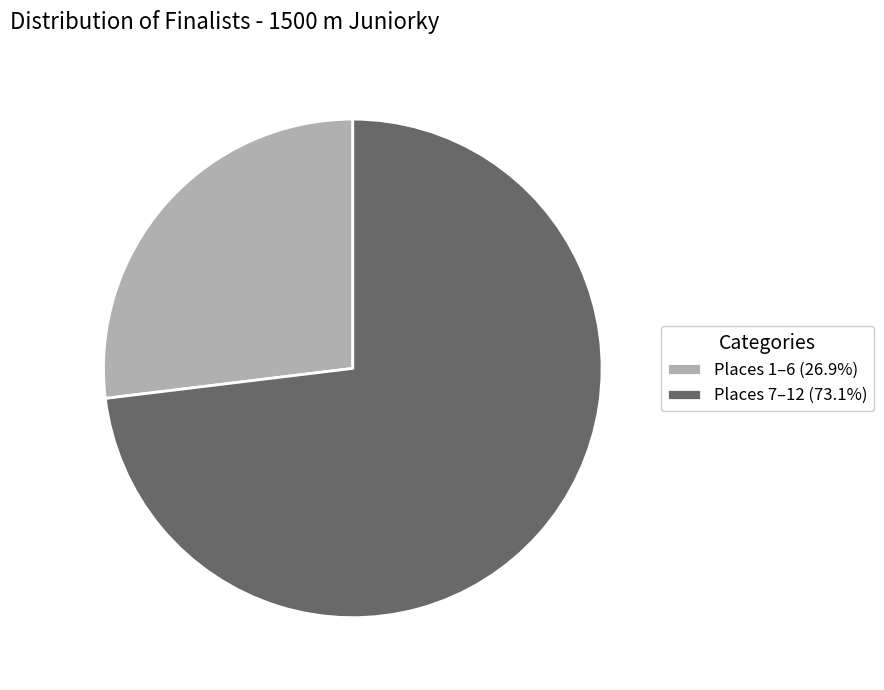

Is there any slice that represents more than half of the pie?

Yes